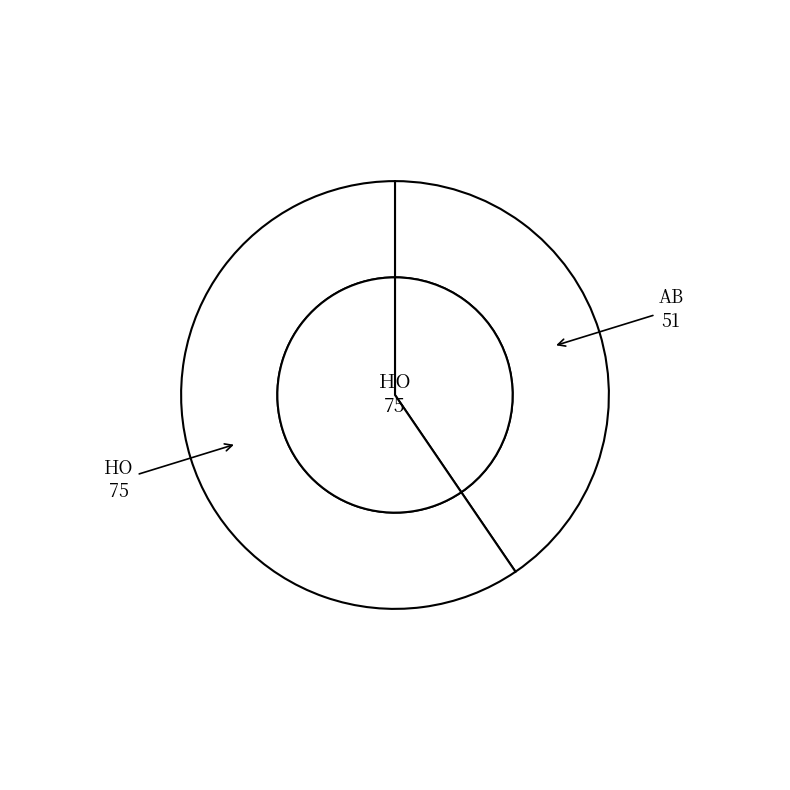

Which slice is the largest?

HO